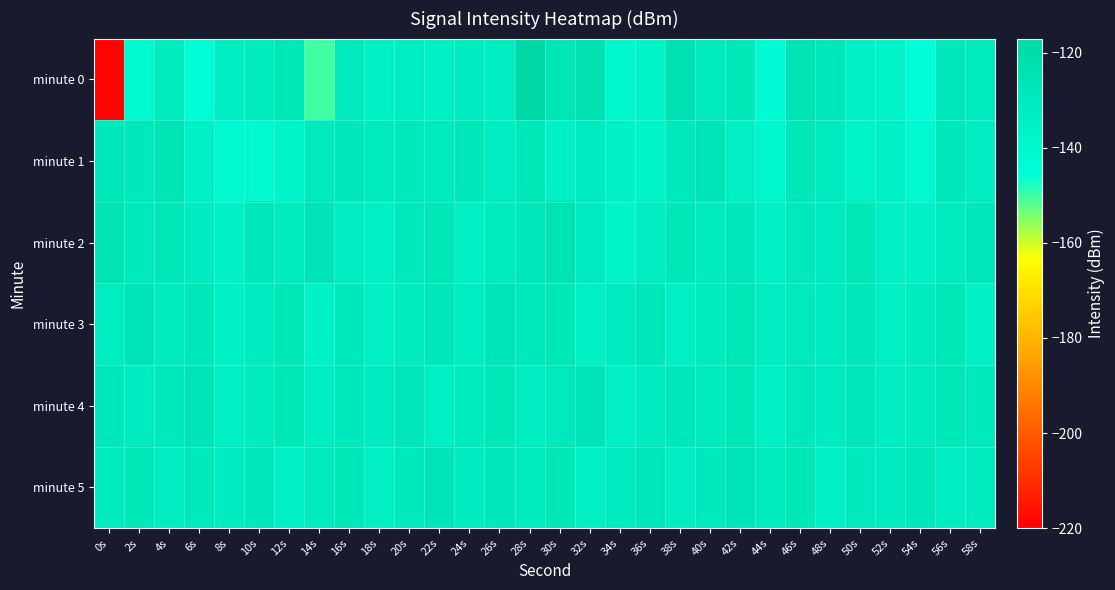

Reading left to right, list all the values displayed in this chart.

minute 0: 0s=-219.0	2s=-142.0	4s=-131.8	6s=-143.7	8s=-132.8	10s=-131.8	12s=-127.9	14s=-150.3	16s=-130.1	18s=-134.9	20s=-133.7	22s=-134.6	24s=-132.0	26s=-133.6	28s=-117.4	30s=-127.3	32s=-123.6	34s=-139.5	36s=-138.0	38s=-123.0	40s=-130.6	42s=-128.0	44s=-143.0	46s=-126.1	48s=-128.5	50s=-136.1	52s=-137.3	54s=-145.1	56s=-129.2	58s=-130.7
minute 1: 0s=-128.7	2s=-129.1	4s=-126.5	6s=-134.9	8s=-141.4	10s=-141.9	12s=-138.5	14s=-130.4	16s=-128.6	18s=-130.3	20s=-130.0	22s=-131.0	24s=-129.0	26s=-133.0	28s=-128.0	30s=-135.0	32s=-132.0	34s=-136.0	36s=-138.0	38s=-130.0	40s=-127.0	42s=-134.0	44s=-140.0	46s=-128.0	48s=-131.0	50s=-137.0	52s=-135.0	54s=-142.0	56s=-129.0	58s=-133.0
minute 2: 0s=-125.0	2s=-130.0	4s=-128.0	6s=-132.0	8s=-136.0	10s=-129.0	12s=-131.0	14s=-127.0	16s=-133.0	18s=-135.0	20s=-130.0	22s=-128.0	24s=-134.0	26s=-131.0	28s=-129.0	30s=-126.0	32s=-132.0	34s=-137.0	36s=-133.0	38s=-128.0	40s=-131.0	42s=-129.0	44s=-135.0	46s=-130.0	48s=-132.0	50s=-128.0	52s=-134.0	54s=-136.0	56s=-131.0	58s=-129.0
minute 3: 0s=-133.0	2s=-127.0	4s=-131.0	6s=-129.0	8s=-135.0	10s=-132.0	12s=-128.0	14s=-136.0	16s=-130.0	18s=-134.0	20s=-131.0	22s=-129.0	24s=-133.0	26s=-127.0	28s=-130.0	30s=-128.0	32s=-134.0	34s=-132.0	36s=-129.0	38s=-135.0	40s=-131.0	42s=-128.0	44s=-133.0	46s=-130.0	48s=-132.0	50s=-129.0	52s=-134.0	54s=-131.0	56s=-128.0	58s=-136.0
minute 4: 0s=-129.0	2s=-132.0	4s=-130.0	6s=-127.0	8s=-134.0	10s=-131.0	12s=-128.0	14s=-133.0	16s=-130.0	18s=-132.0	20s=-129.0	22s=-135.0	24s=-131.0	26s=-128.0	28s=-133.0	30s=-130.0	32s=-127.0	34s=-134.0	36s=-132.0	38s=-129.0	40s=-131.0	42s=-128.0	44s=-135.0	46s=-130.0	48s=-132.0	50s=-129.0	52s=-133.0	54s=-131.0	56s=-128.0	58s=-130.0
minute 5: 0s=-131.0	2s=-128.0	4s=-133.0	6s=-130.0	8s=-132.0	10s=-129.0	12s=-135.0	14s=-131.0	16s=-128.0	18s=-134.0	20s=-130.0	22s=-127.0	24s=-132.0	26s=-129.0	28s=-131.0	30s=-128.0	32s=-134.0	34s=-132.0	36s=-129.0	38s=-133.0	40s=-130.0	42s=-127.0	44s=-131.0	46s=-128.0	48s=-135.0	50s=-130.0	52s=-132.0	54s=-129.0	56s=-133.0	58s=-131.0